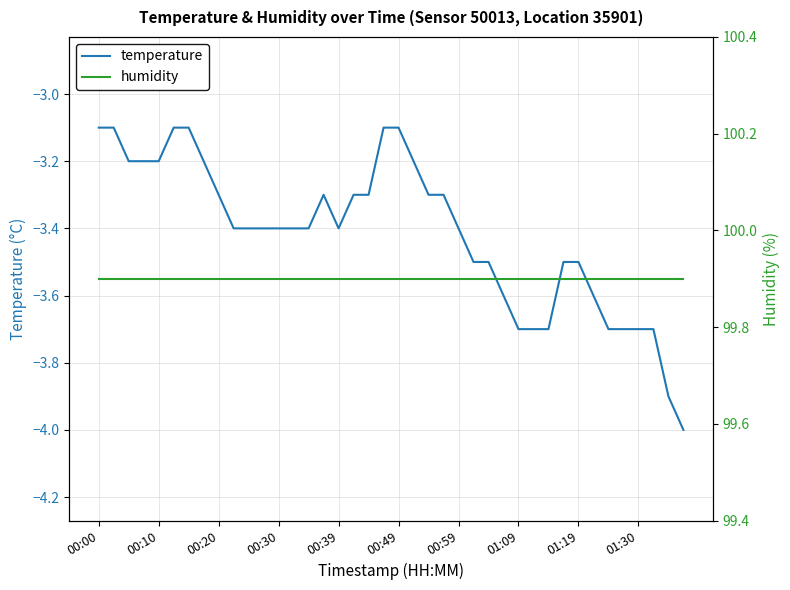

What is the difference between the highest and lowest values at 22?

103.2